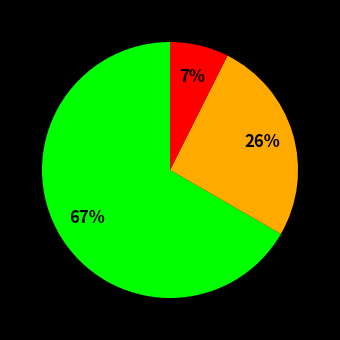

Does any single category account for the majority?

Yes